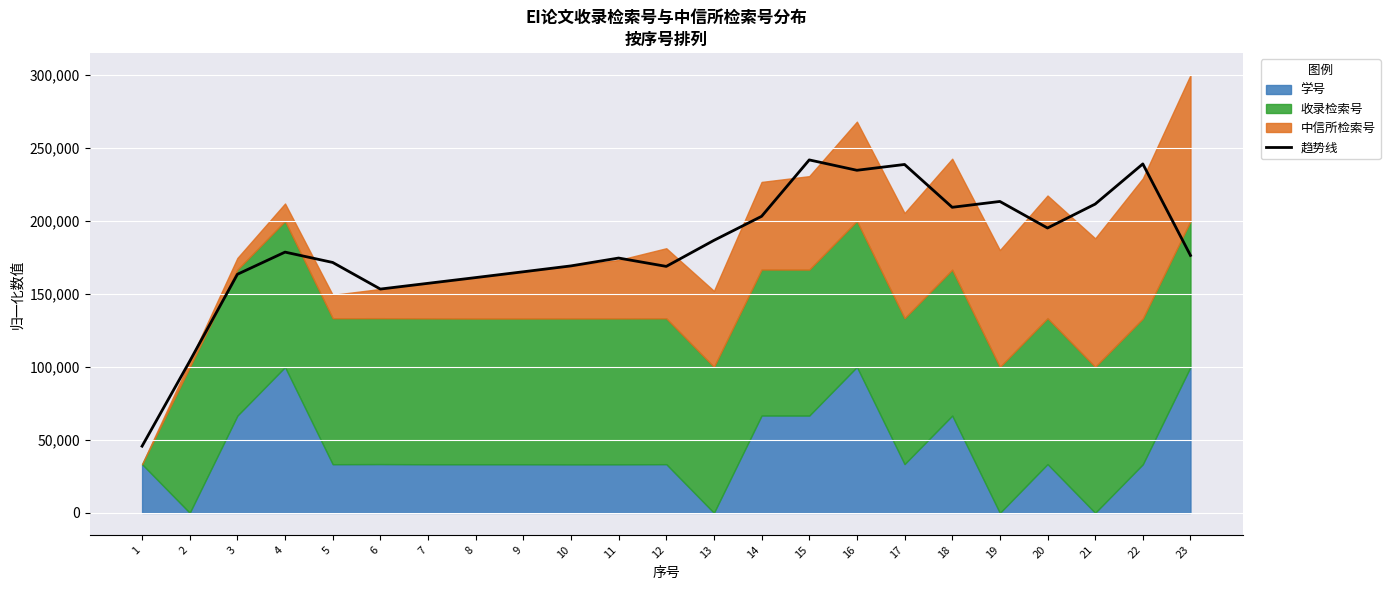

What is the difference between the second highest and second lowest values?

135109.6